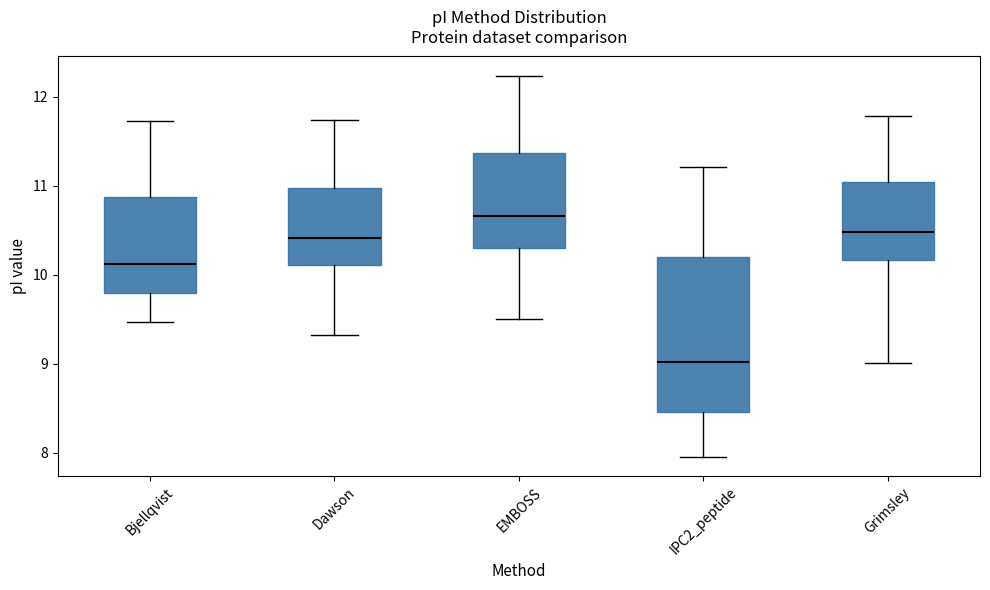

Comparing the boxes themselves (not the whiskers), which one is the tallest?

IPC2_peptide